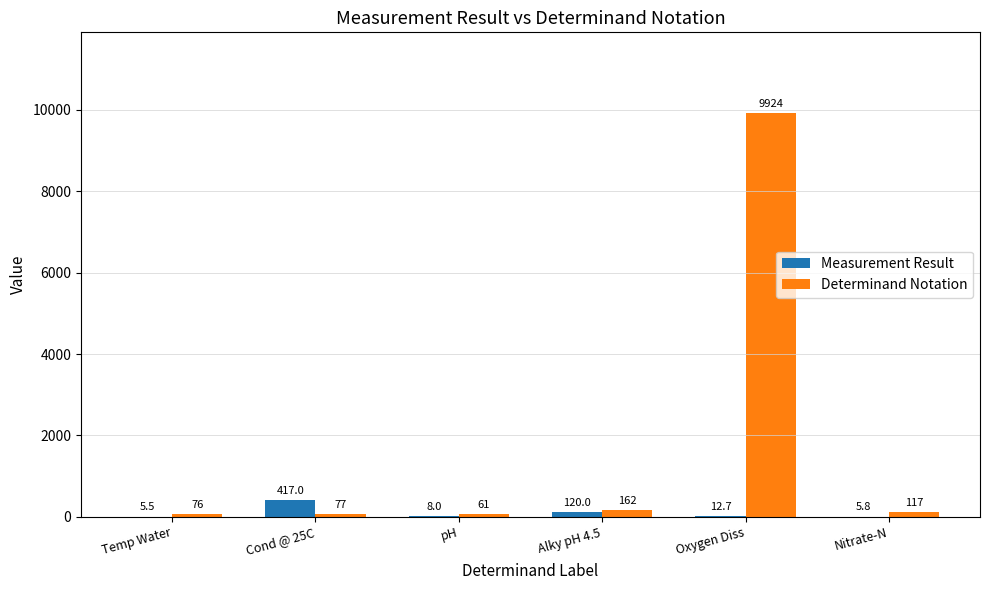

How many categories are shown in the chart?

6